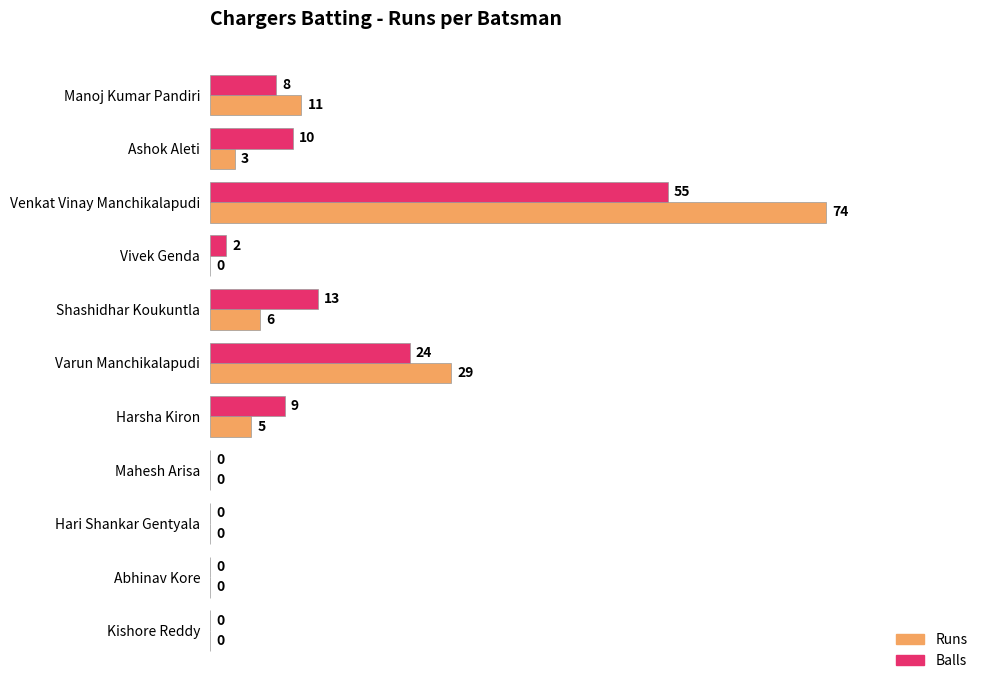

What is the sum of the Balls values at Varun Manchikalapudi and Ashok Aleti?

34